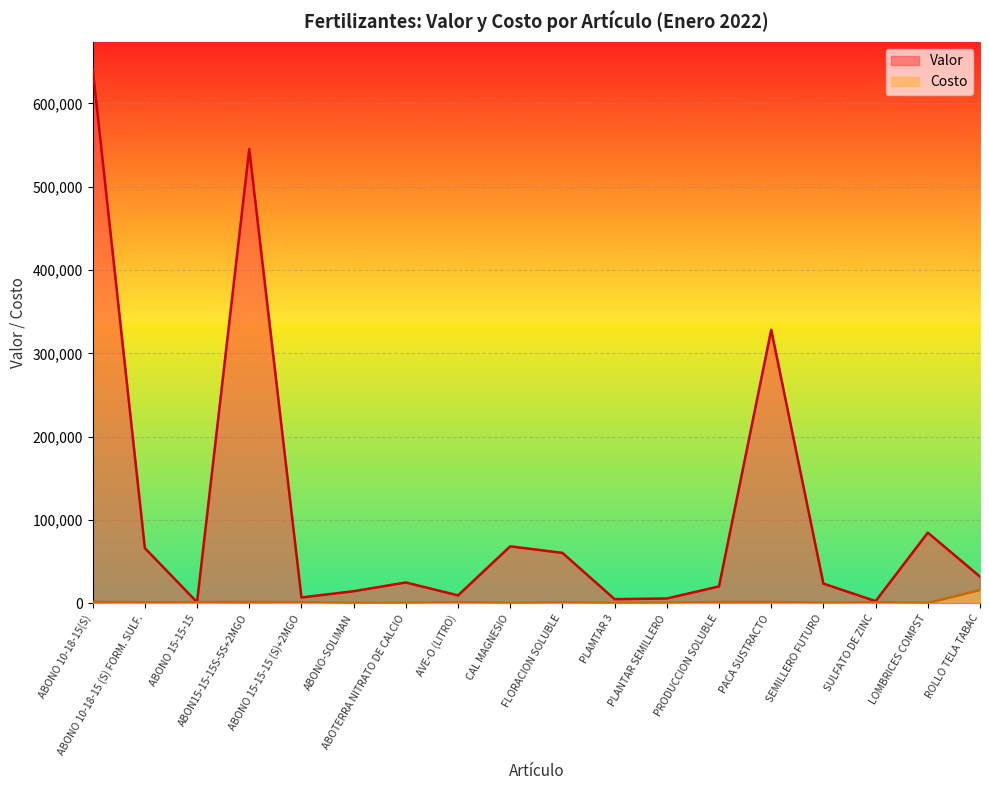

Where is the first local maximum for Costo?

ABON15-15-15S-5S+2MGO